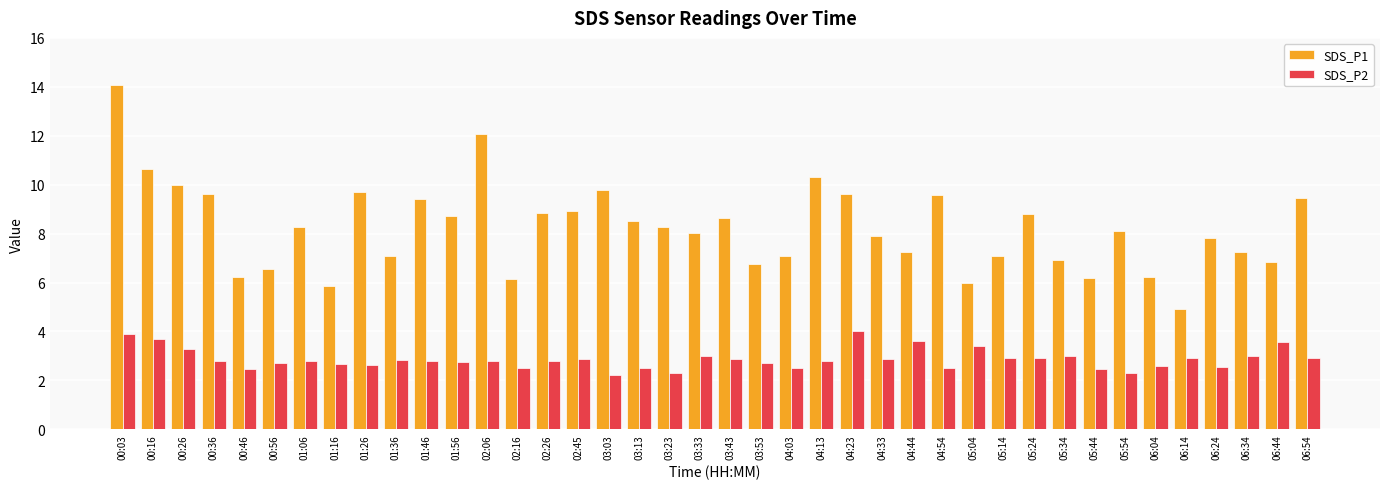

Which series has the widest spread of values?

SDS_P1